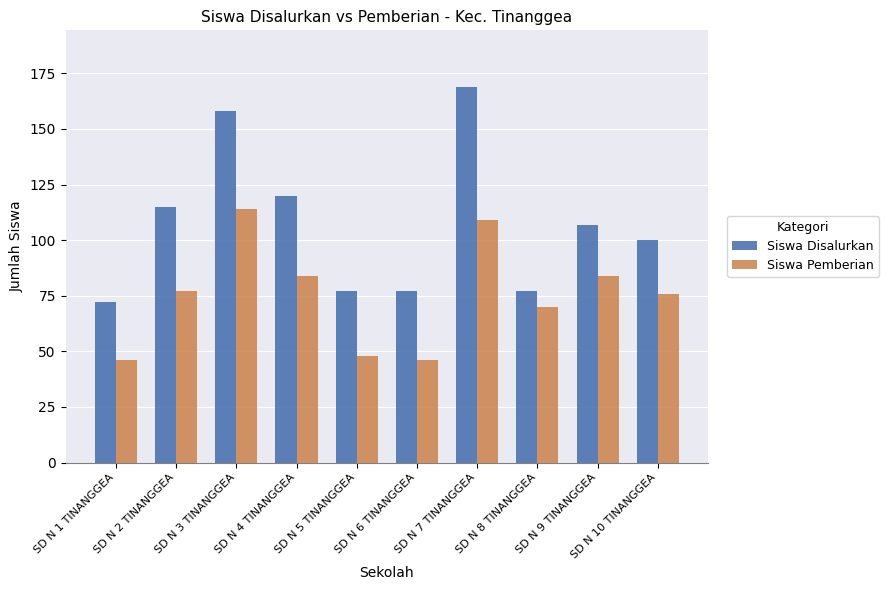

Is it true that Siswa Disalurkan equals 77 at SD N 6 TINANGGEA?

True